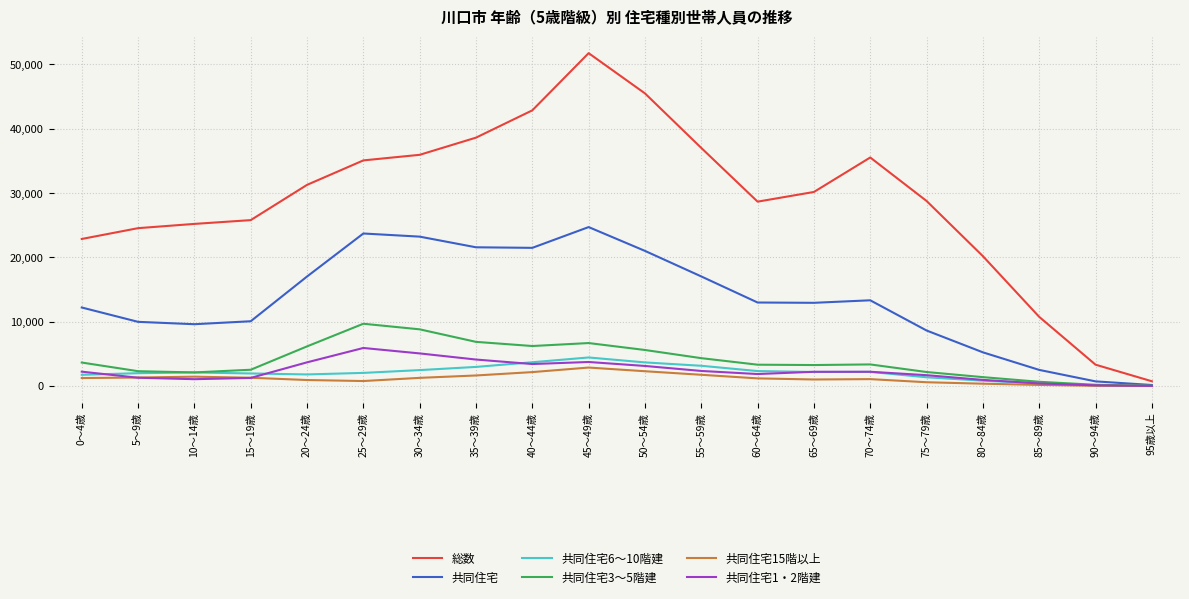

Which series has the largest range (max minus min)?

総数